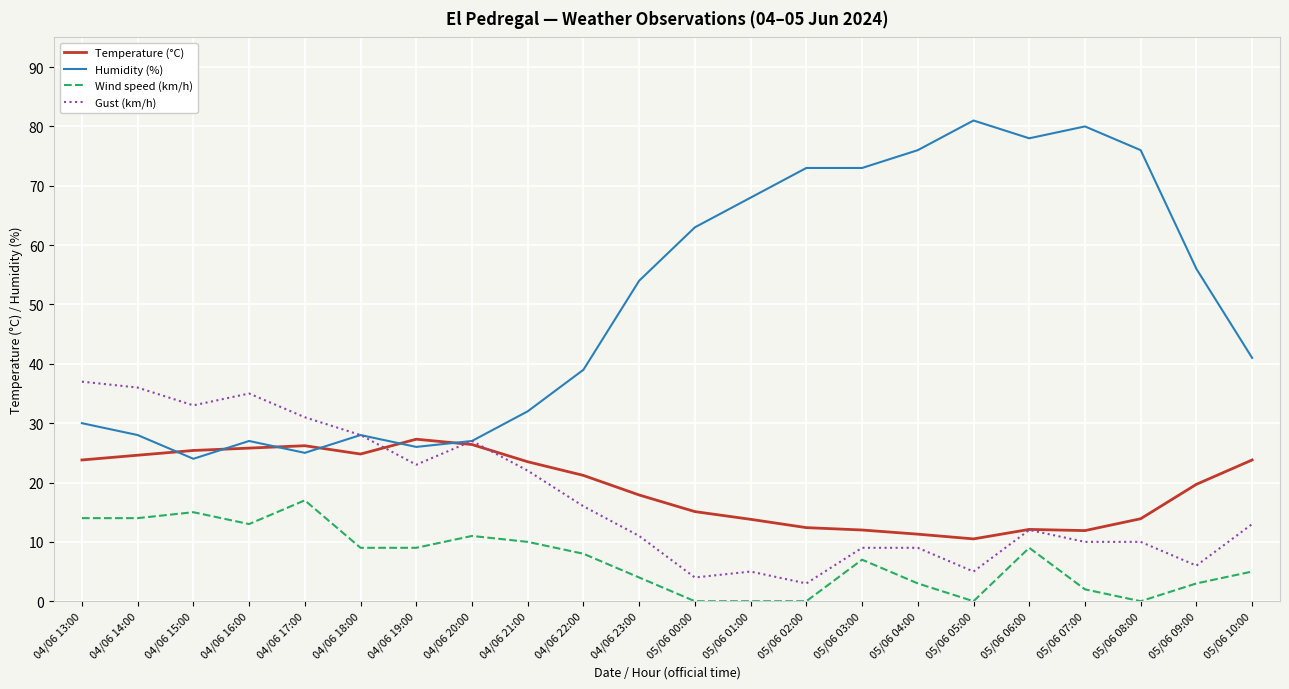

Which series has the widest spread of values?

Humidity (%)